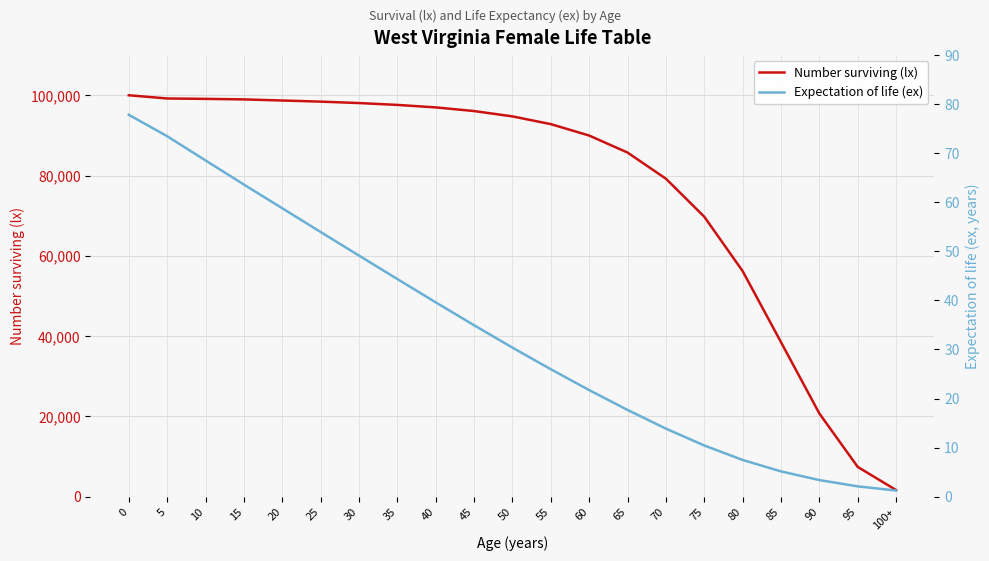

How many values in the Number surviving (lx) series are below 94734?

10